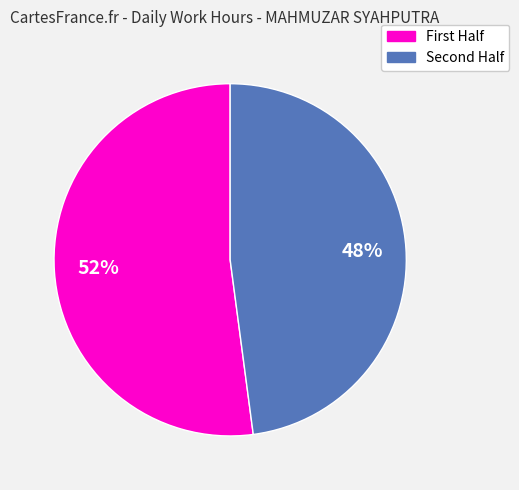

To the nearest percent, what is the average slice percentage?

50%